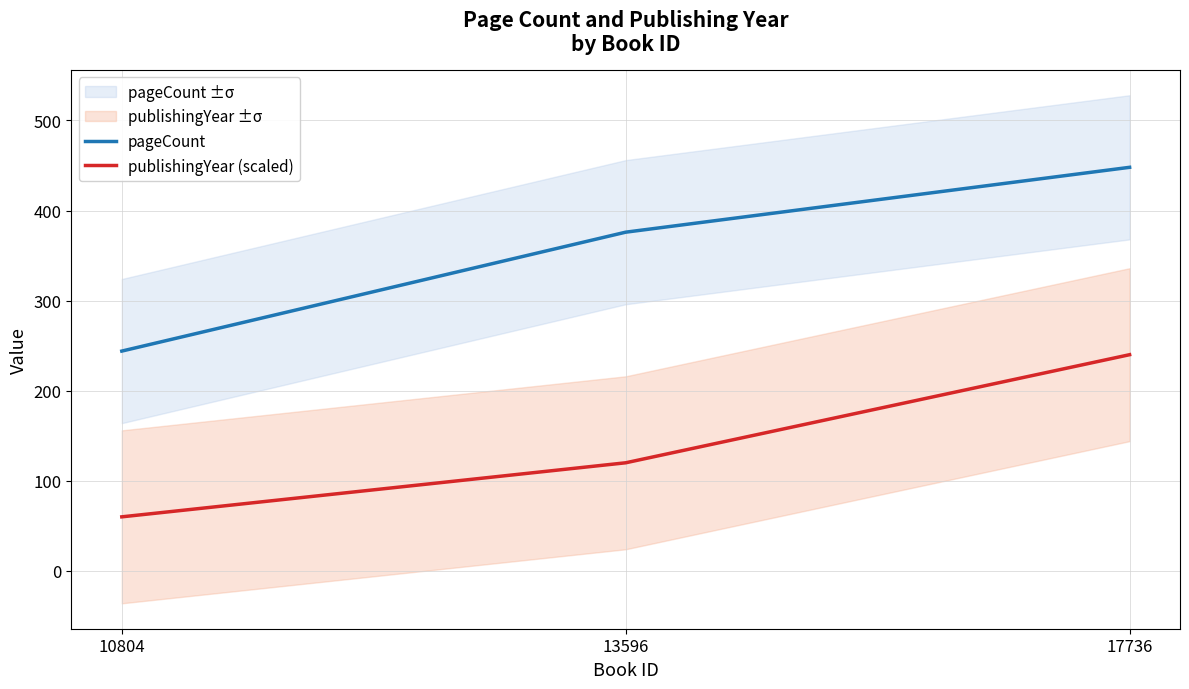

Is it true that publishingYear (scaled) equals 240 at 17736?

True